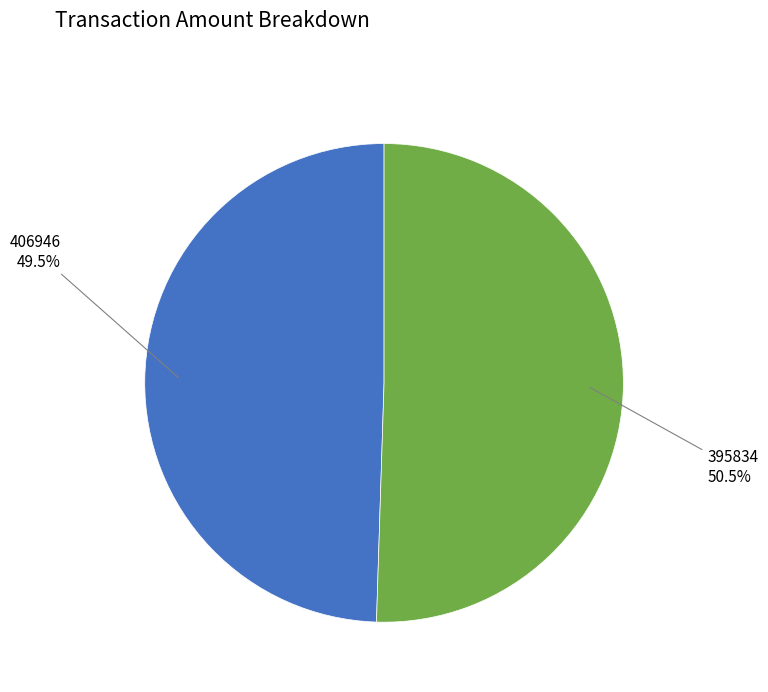

Is there any slice that represents more than half of the pie?

Yes